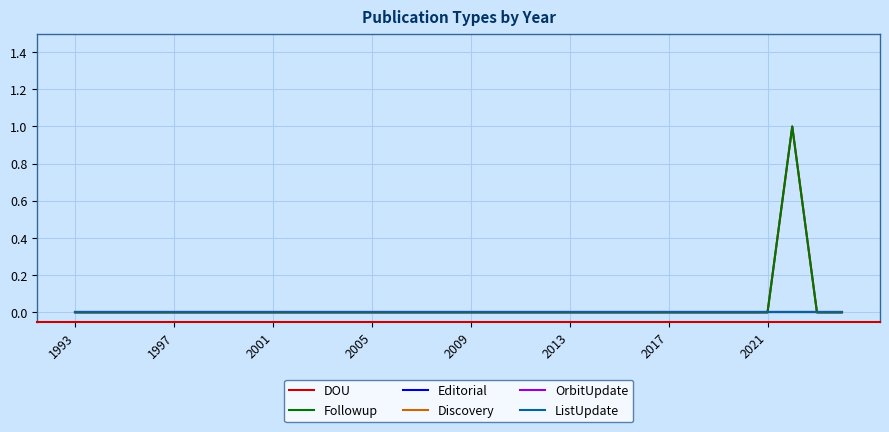

Does the chart have visible grid lines?

Yes